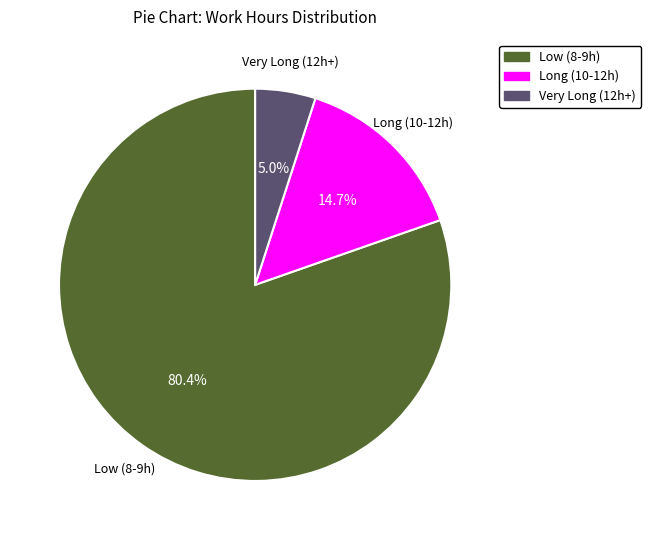

What is the majority slice?

Low (8-9h)